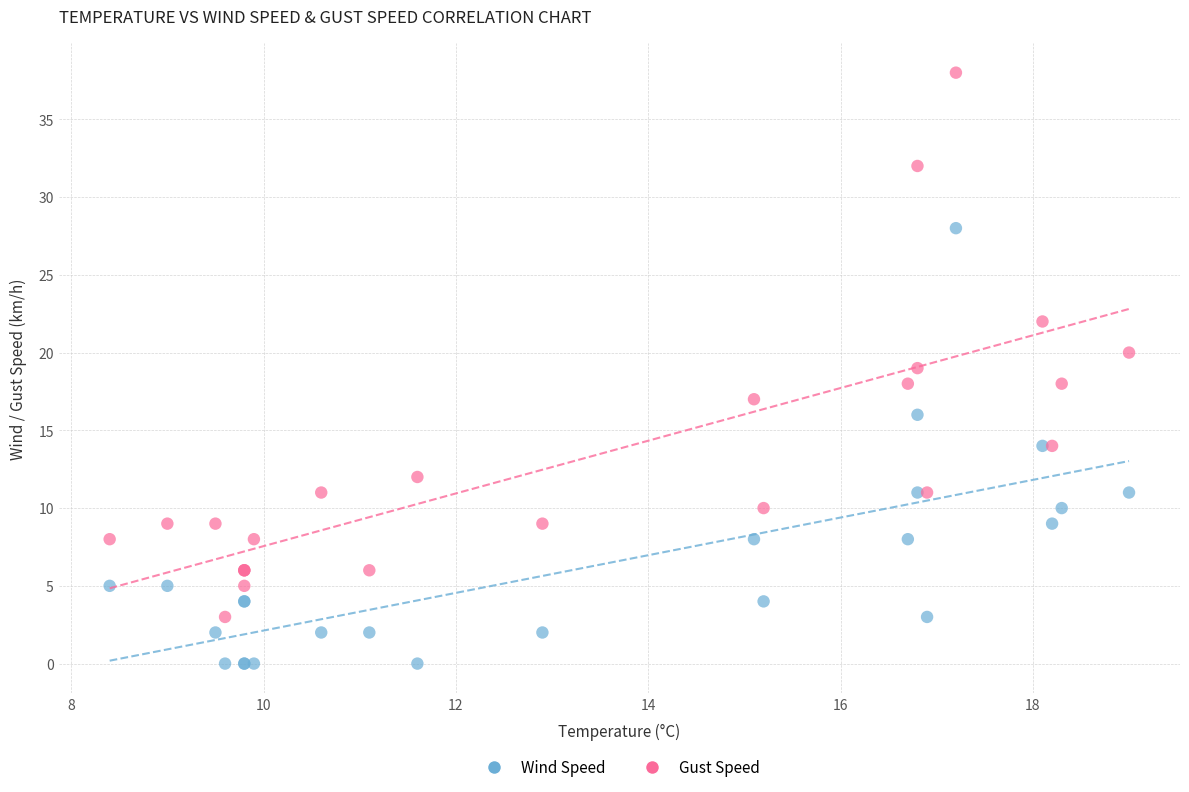

Which series has the largest Y range (max minus min)?

Gust Speed